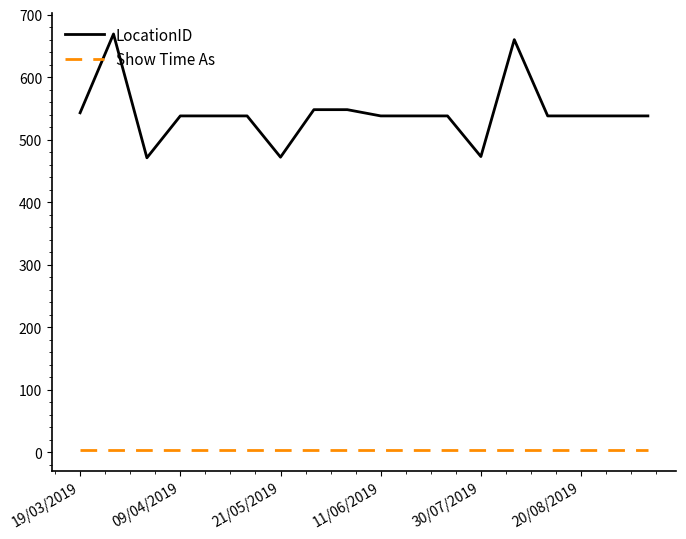

True or false: Show Time As and LocationID cross at least once.

False